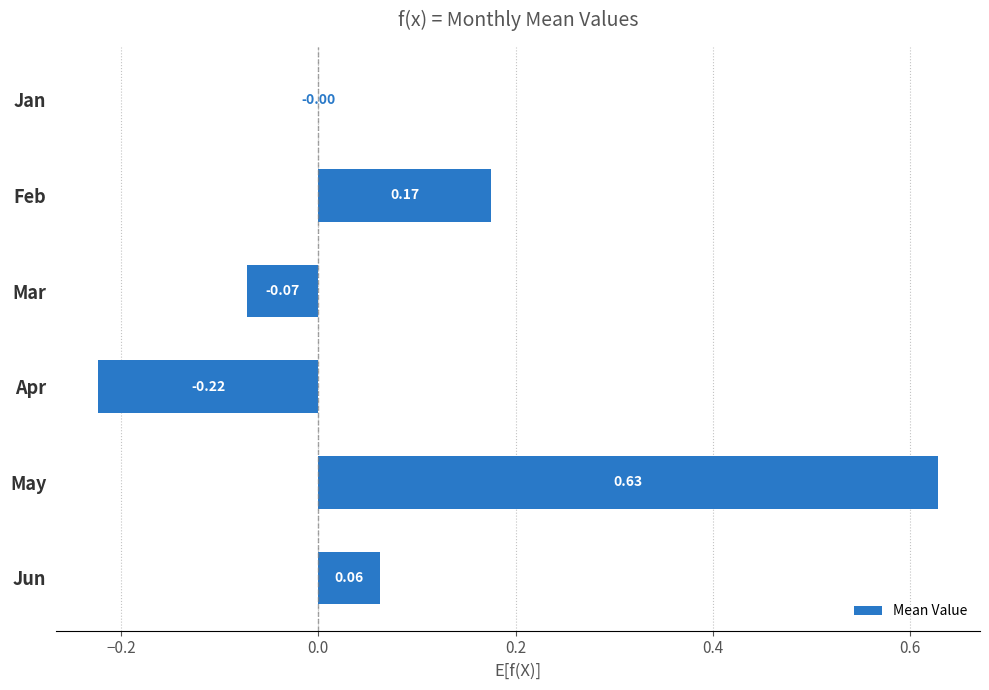

At which label is the value closest to 0?

Jan